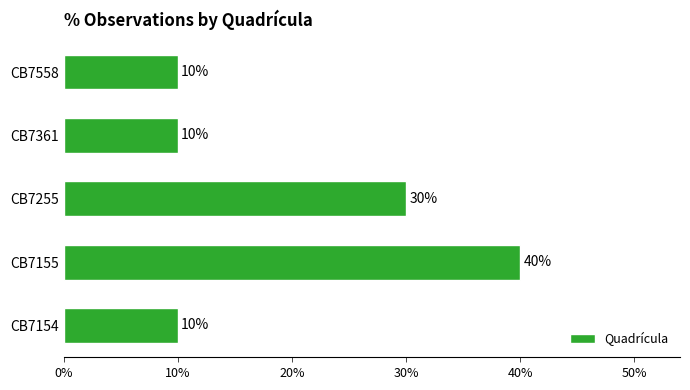

Reading bottom to top, what are all the values shown in this chart?

10	40	30	10	10